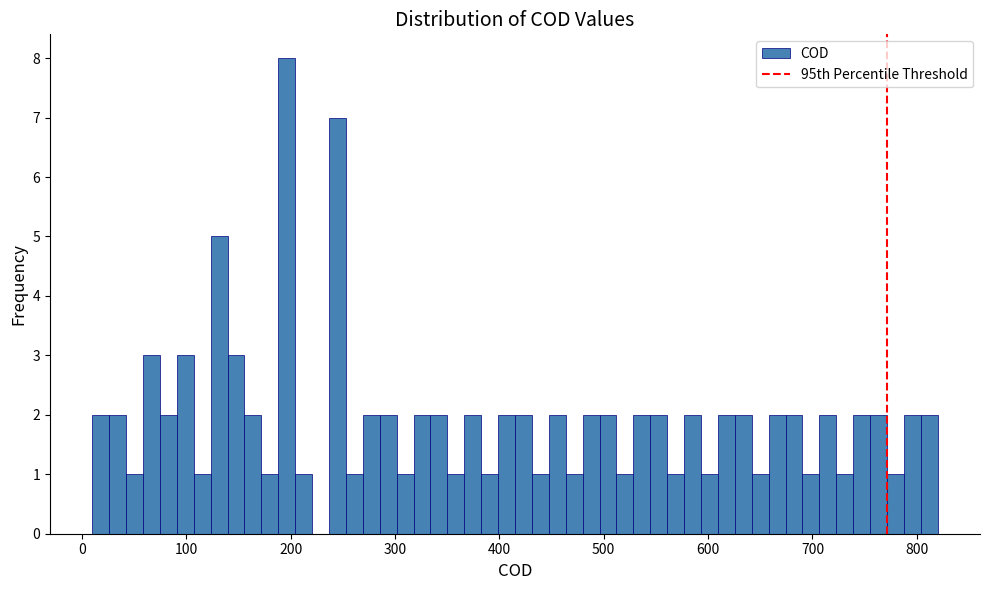

Read against the x-axis, roughly where is the centre of the tallest bar?

200